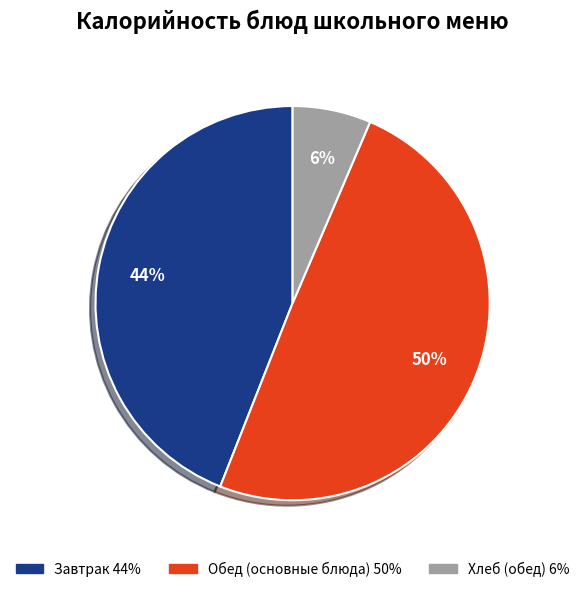

Is there any slice that represents more than half of the pie?

No